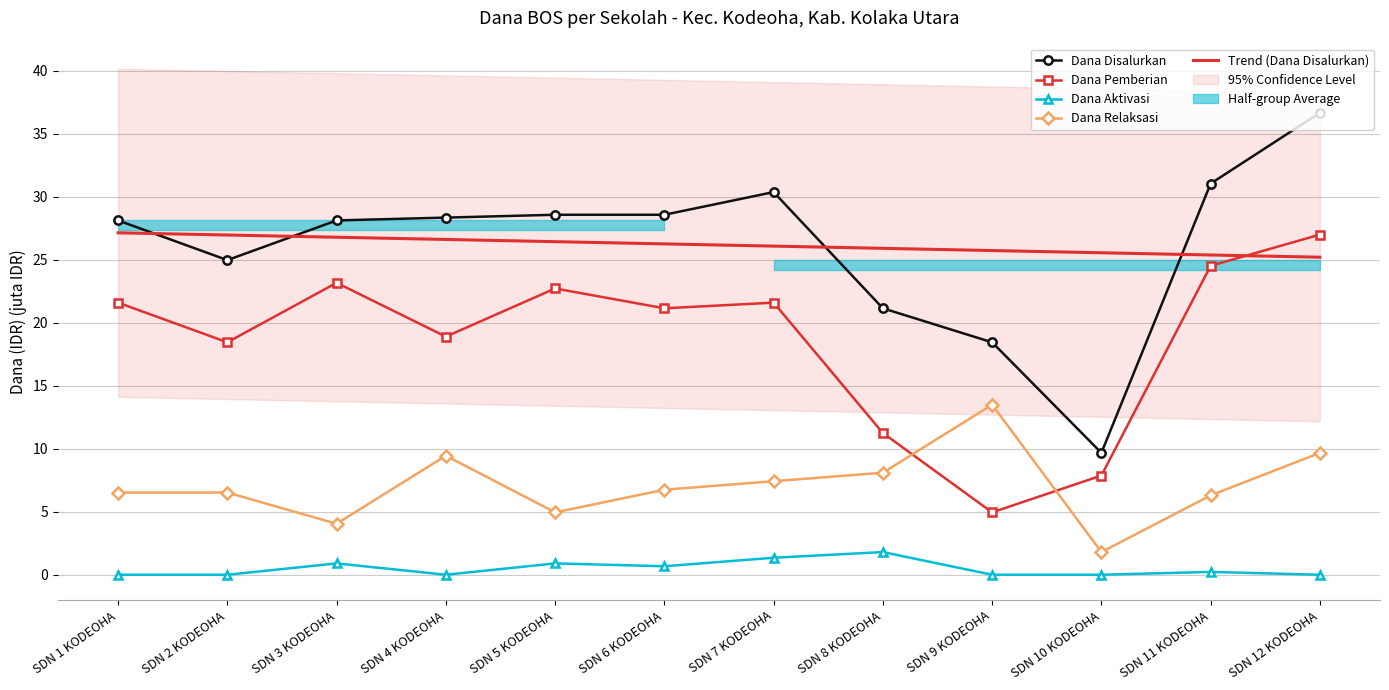

True or false: Dana Relaksasi has more than 0 points higher than both neighbors.

True